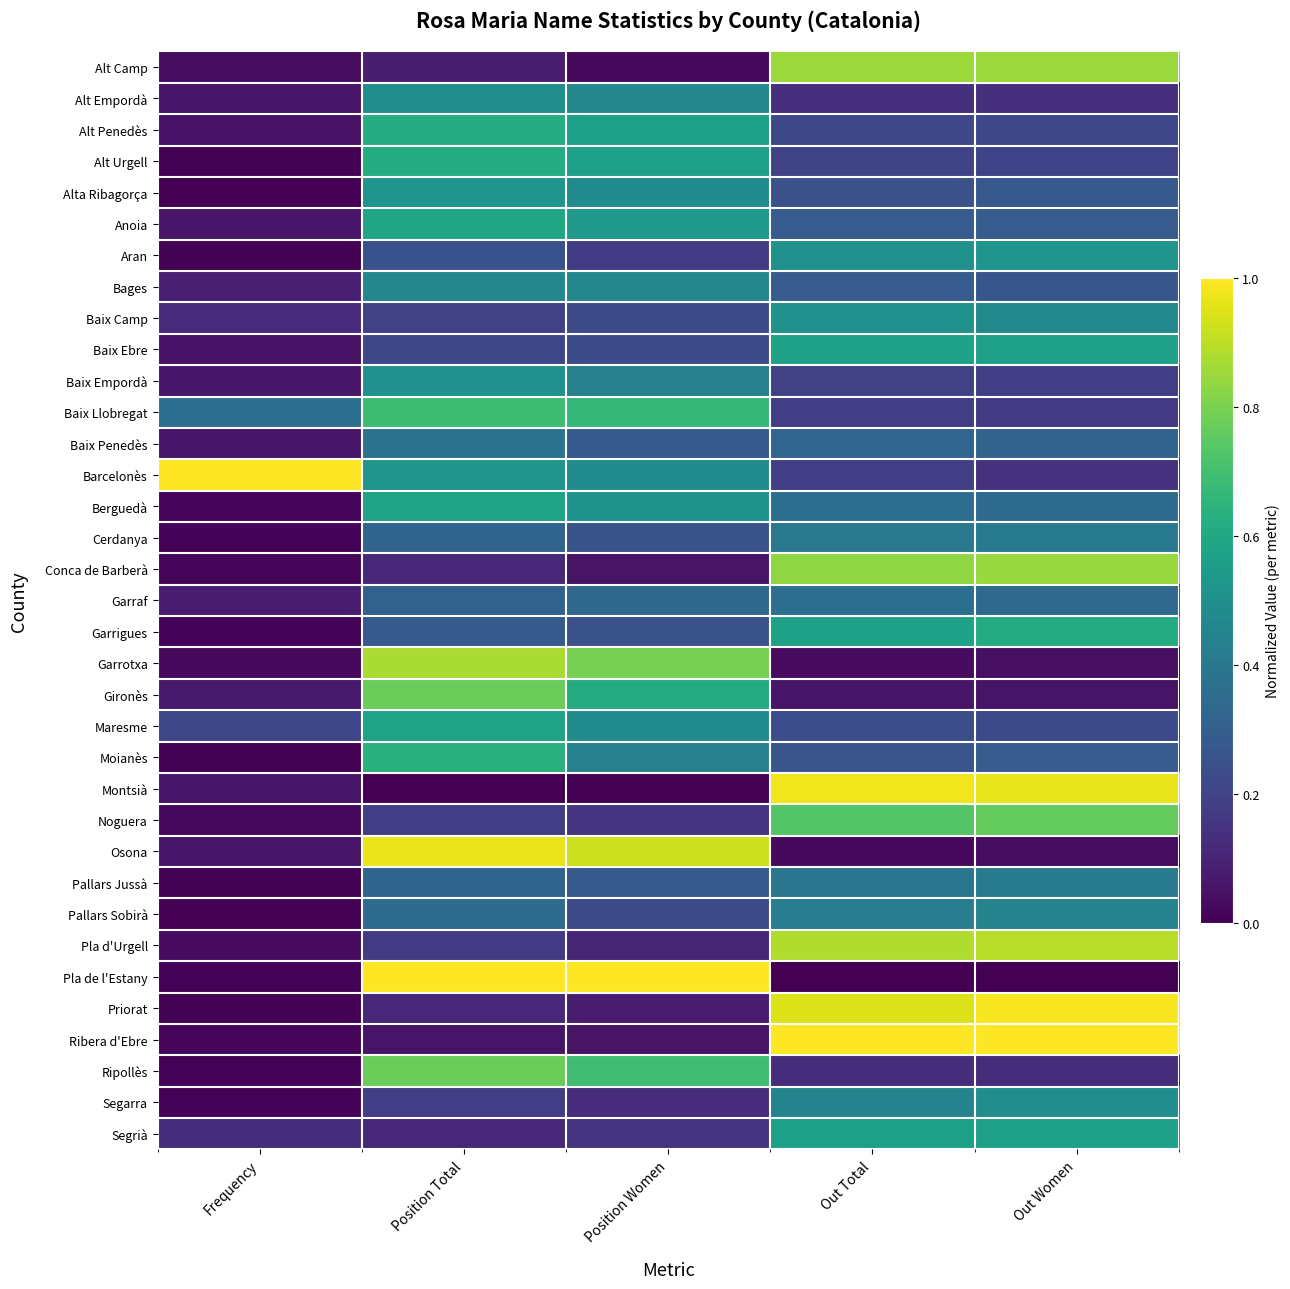

Between Frequency and Position Total, which is larger?

Position Total